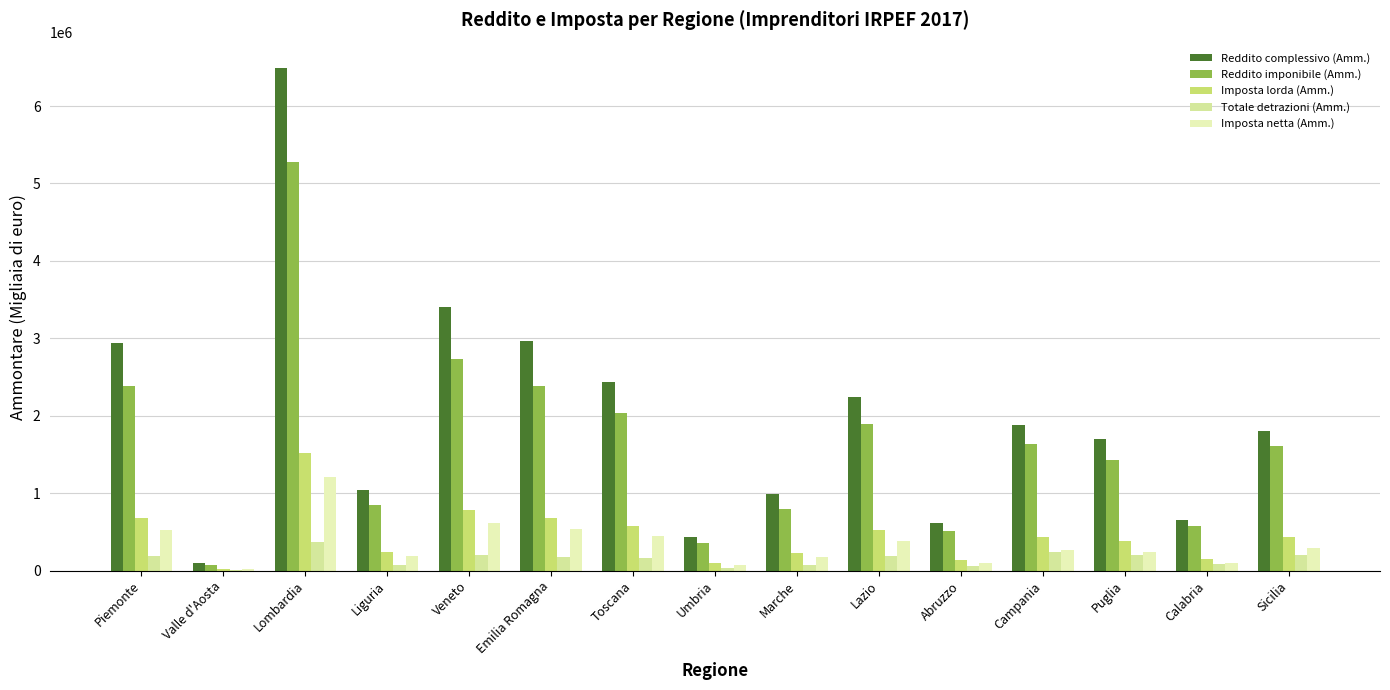

True or false: Reddito imponibile (Amm.) has a value of 507642 at Abruzzo.

True